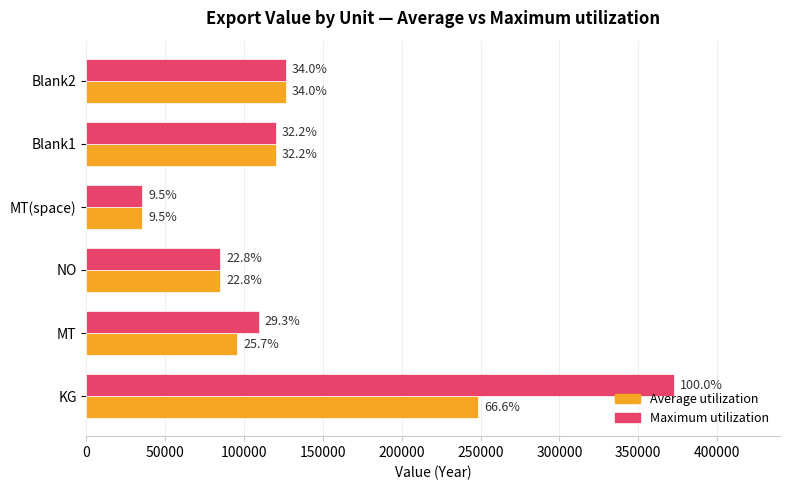

What are all the series names shown in the legend?

Average utilization, Maximum utilization